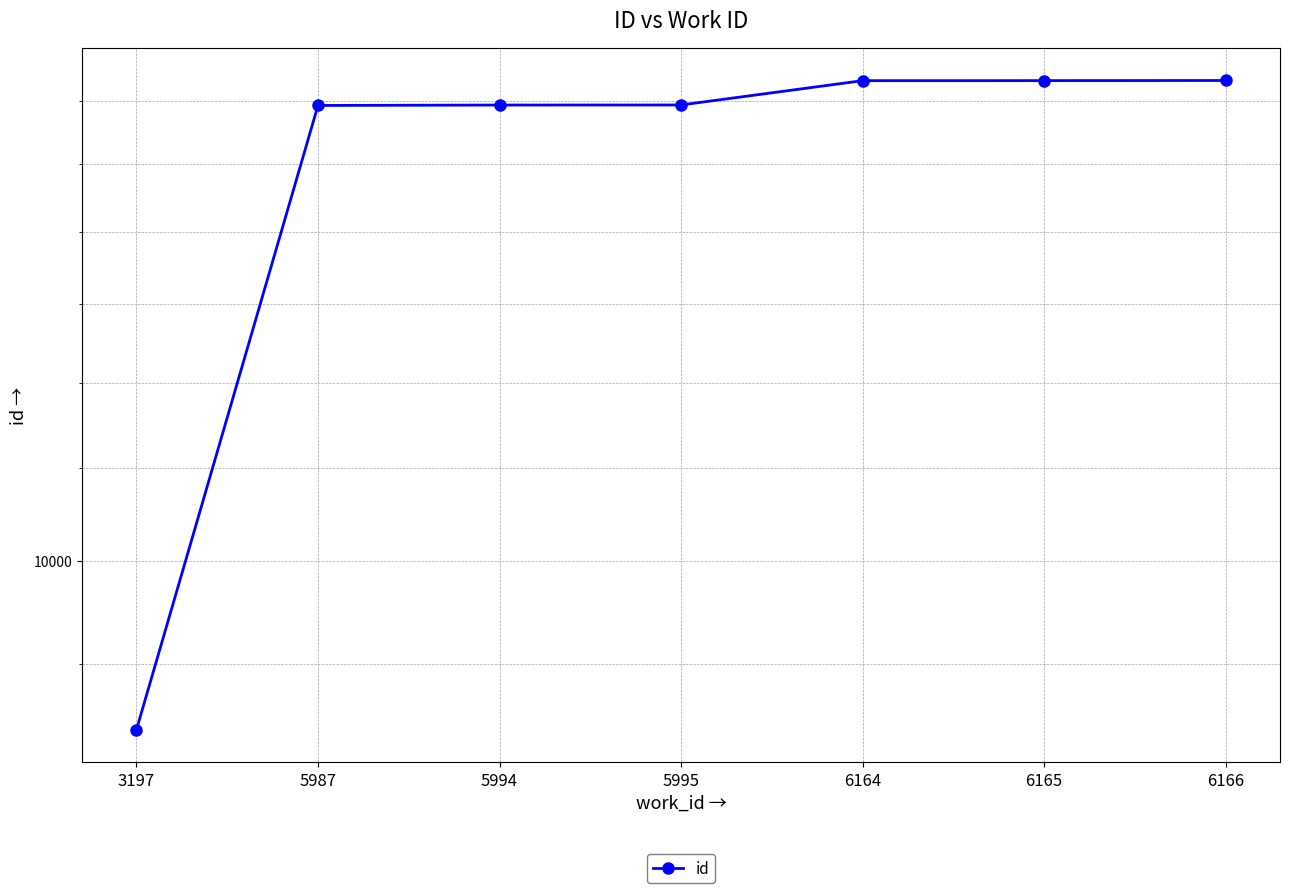

How many data points are less than 15930?

3